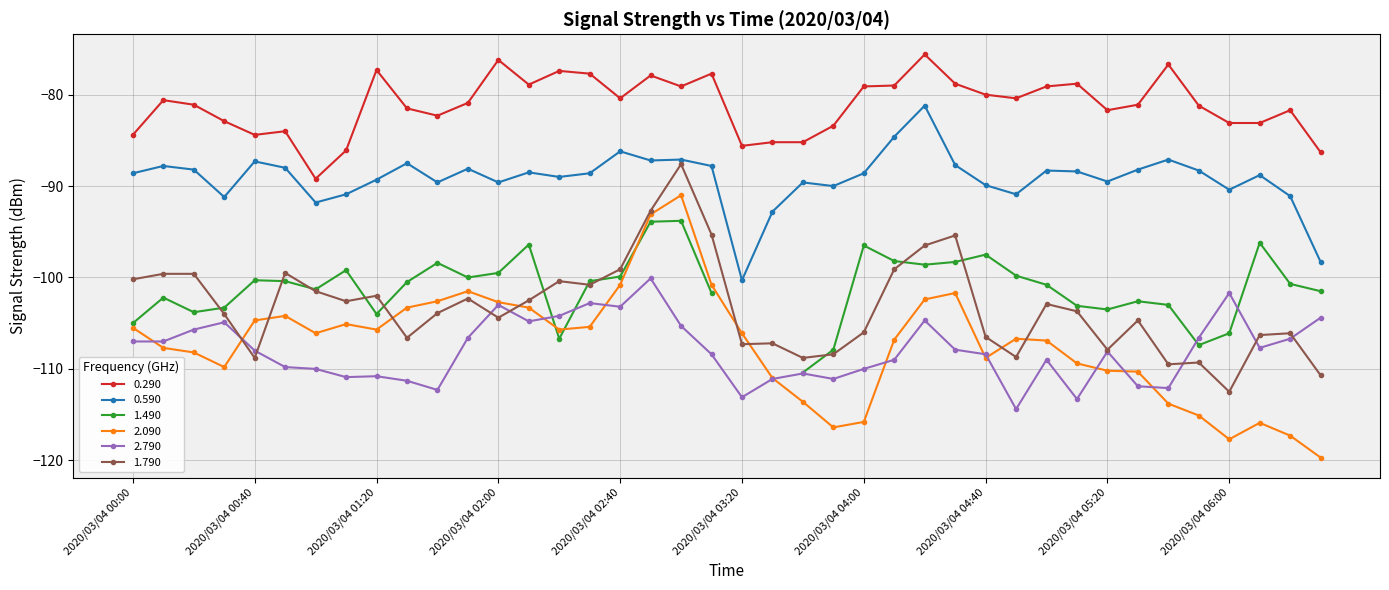

True or false: 0.290 has more than 2 interior local peaks.

True